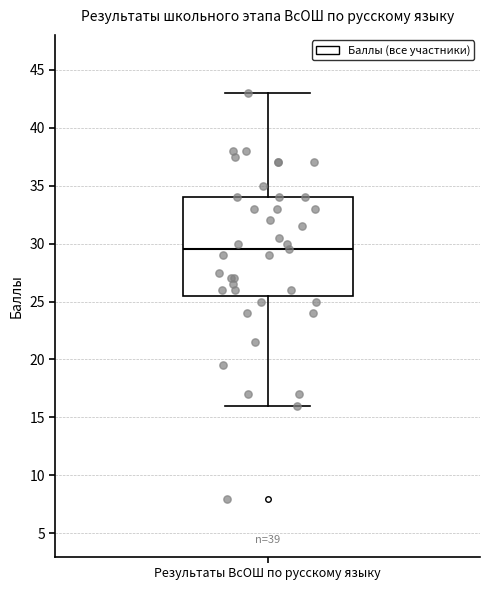

Transcribe this box plot: give where the median line is, the range the box spans, and where the two whiskers end, as read against the y-axis. The values are not printed on the chart, so give them approximately, as read against the axis.

median 29.5, box 25.5 to 34.0, whiskers 16.0 to 43.0